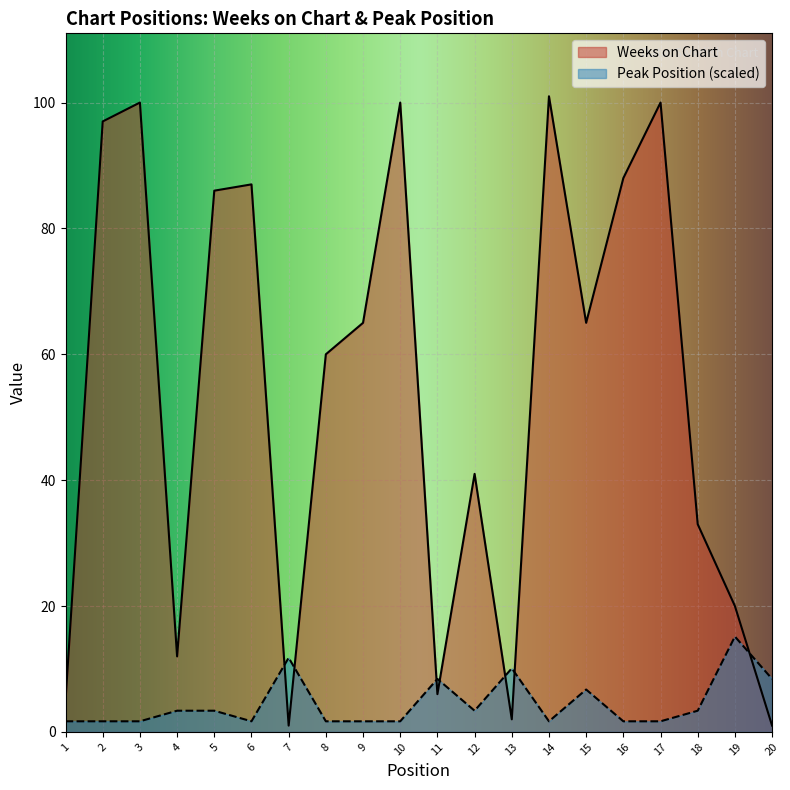

What is the sum of the Peak Position values at 7 and 3?

13.5